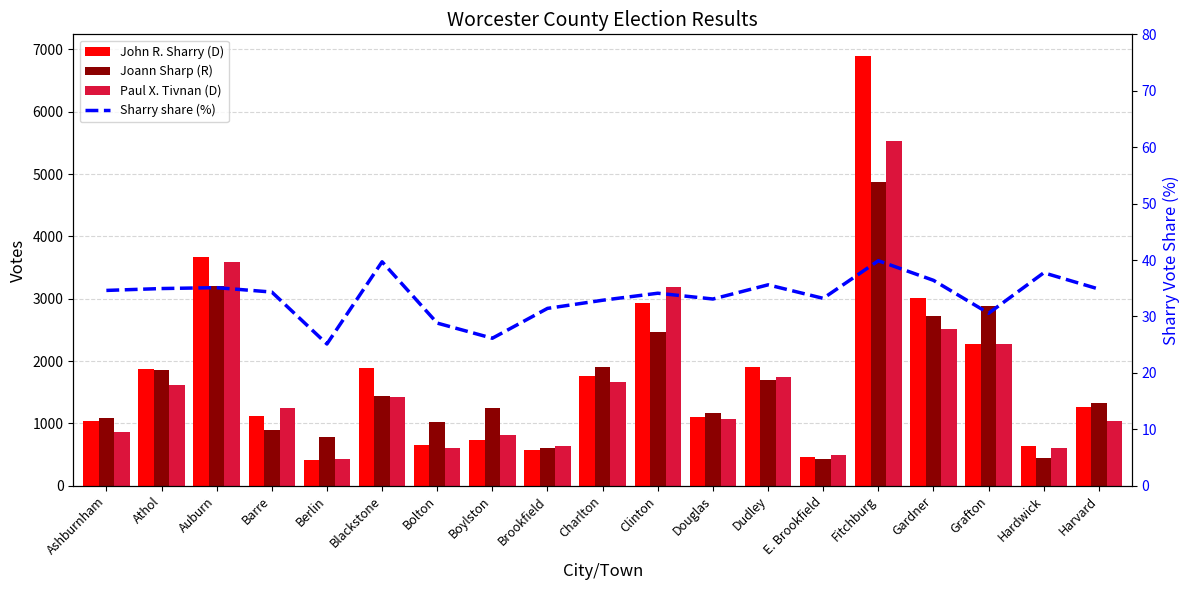

How many values in the Paul X. Tivnan (D) series exceed 1243?

9